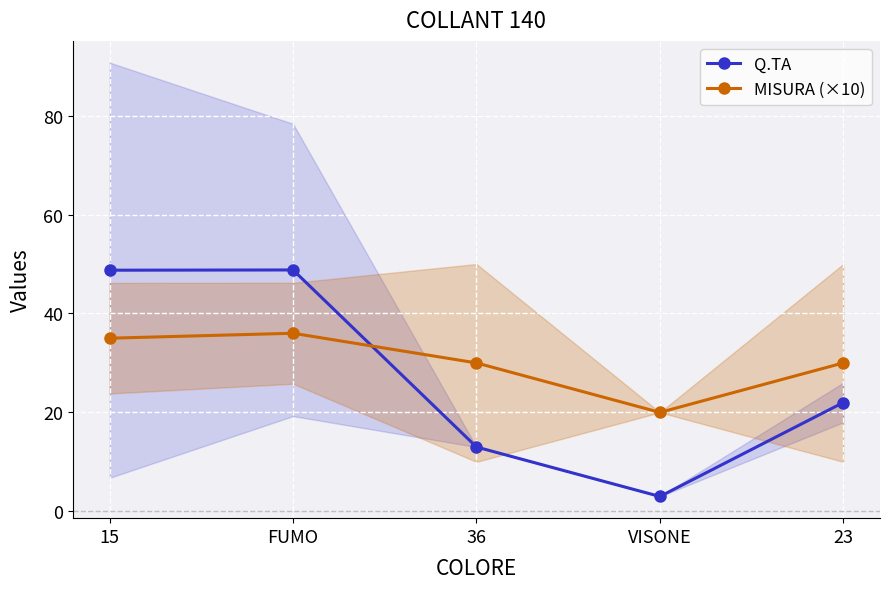

Reading left to right, extract all data points from this chart.

Q.TA: 48.8	48.8	13.0	3.0	22.0
MISURA (×10): 35.0	36.0	30.0	20.0	30.0